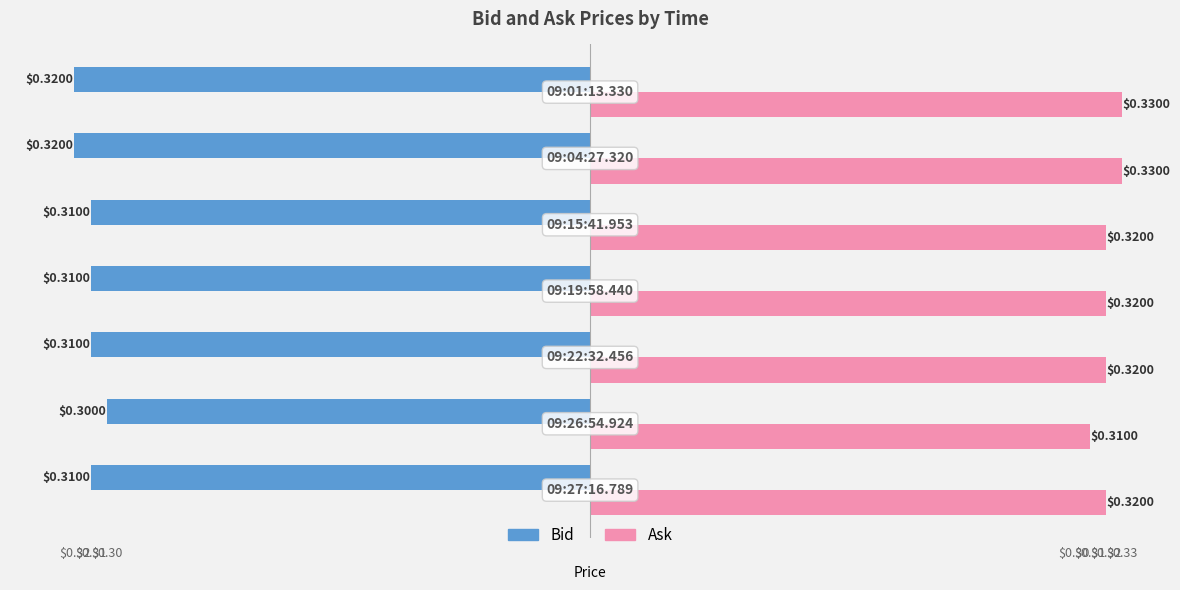

What are all the series names shown in the legend?

Bid, Ask